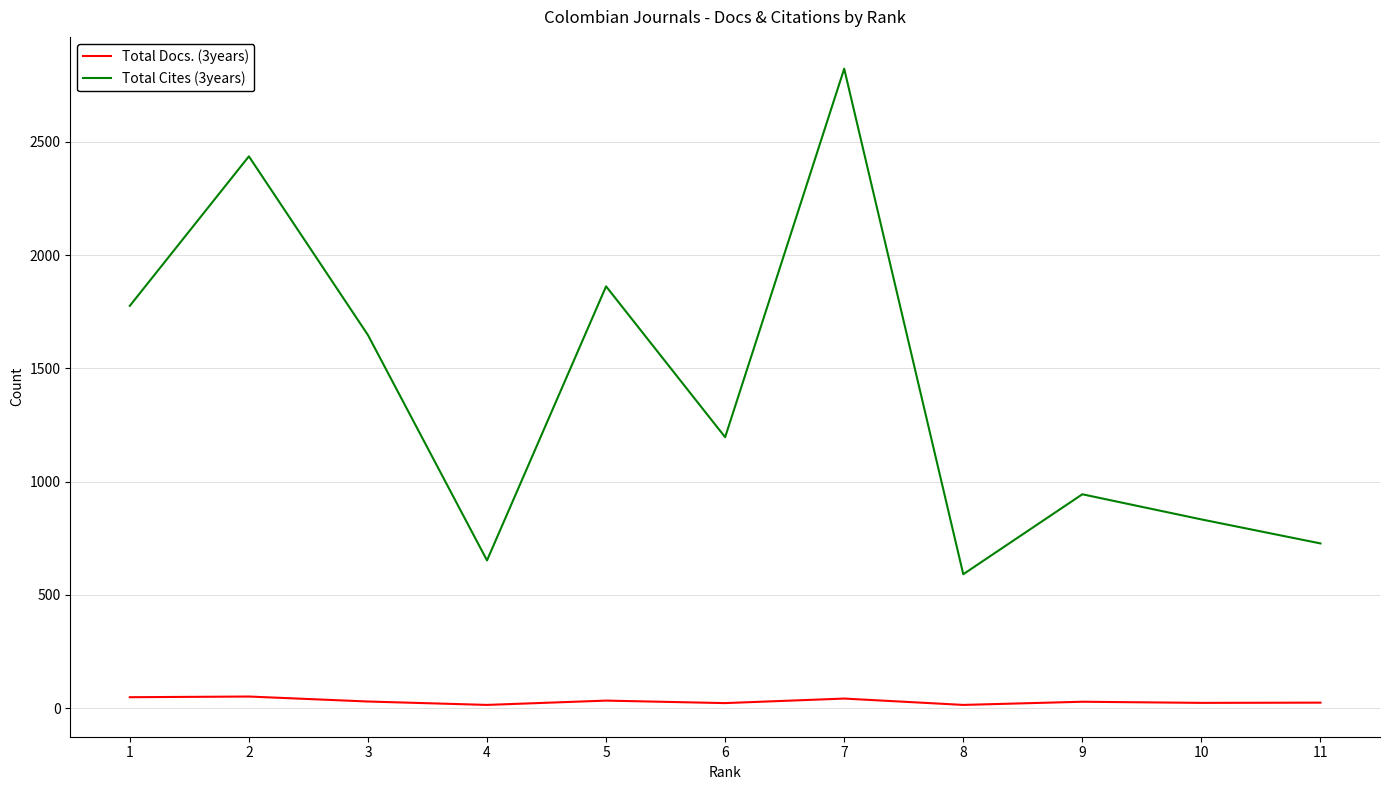

What is the sum of the Total Docs. (3years) values at 4 and 8?

28